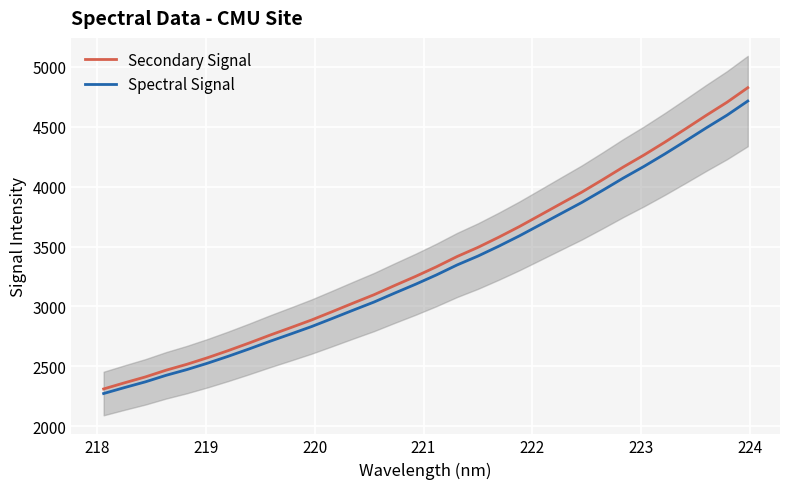

What is the minimum value for Secondary Signal?

2311.2